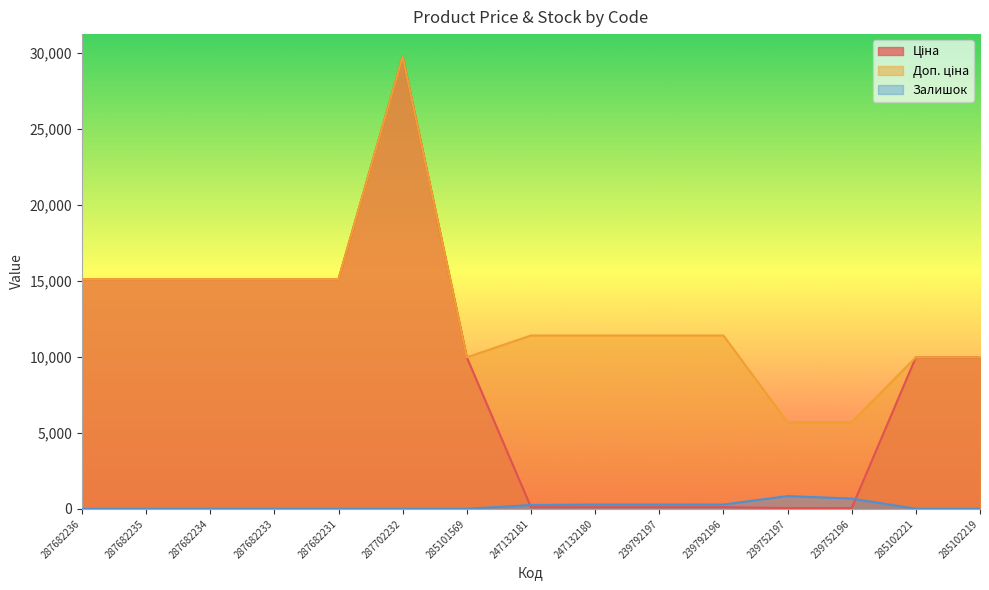

How many values in Залишок are above zero?

9